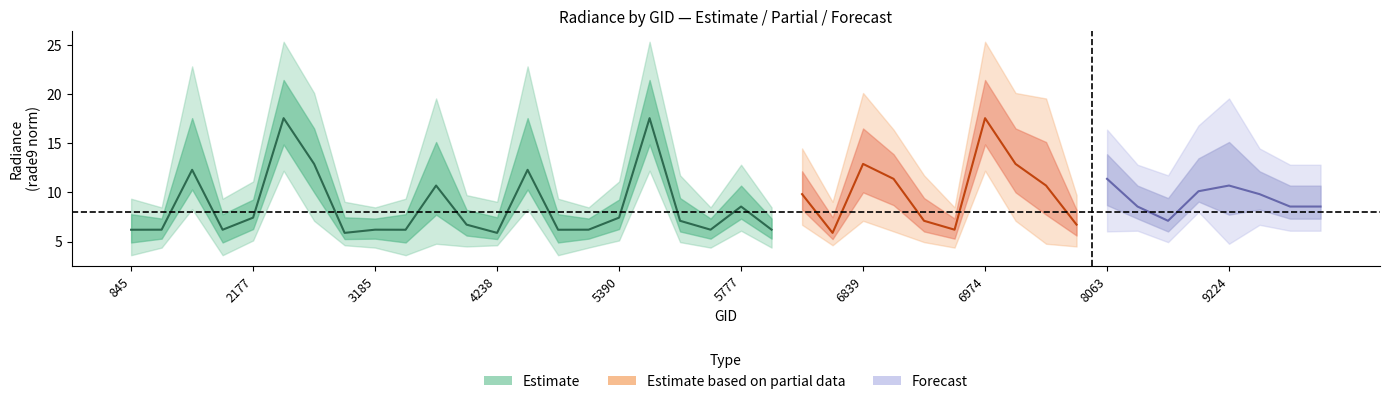

At which label does rade9_bin_mdn first exceed 8?

2051